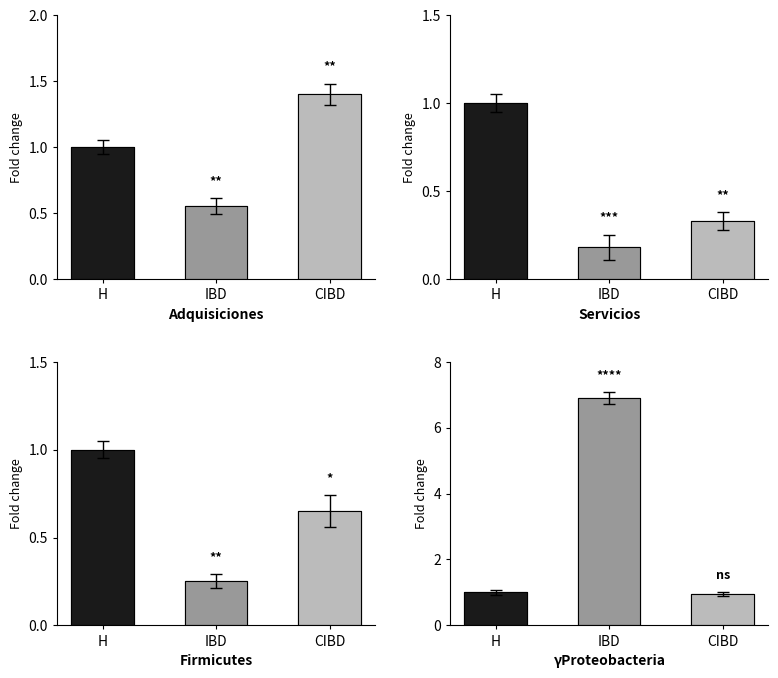

What is the average value of the Servicios series?

0.5